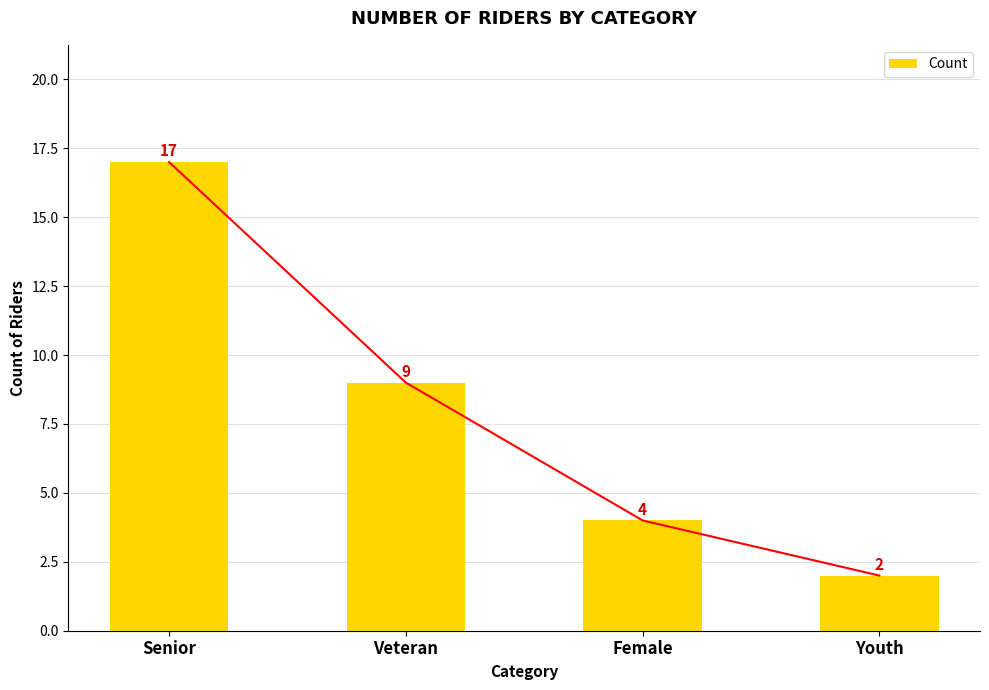

How many data points are above 9?

1